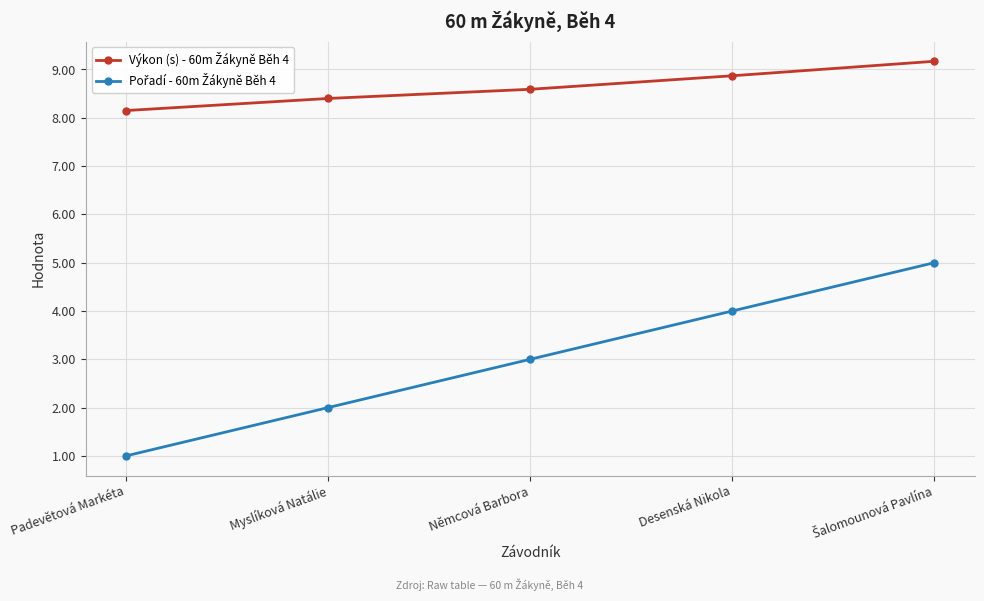

What is the total value across all series at Myslíková Natálie?

10.4